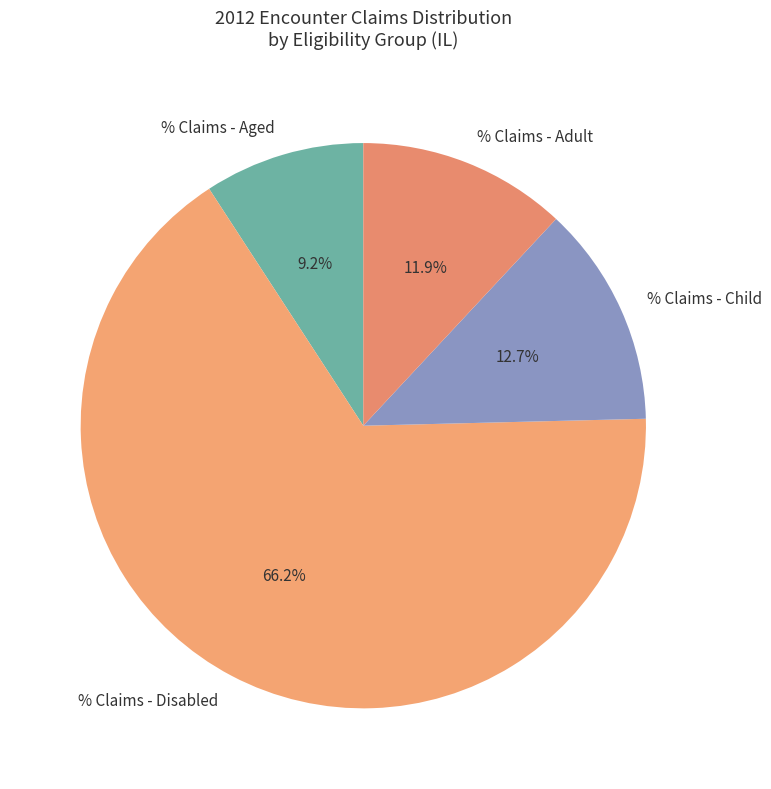

What percentage do % Claims - Child and % Claims - Disabled together represent?

78.9%